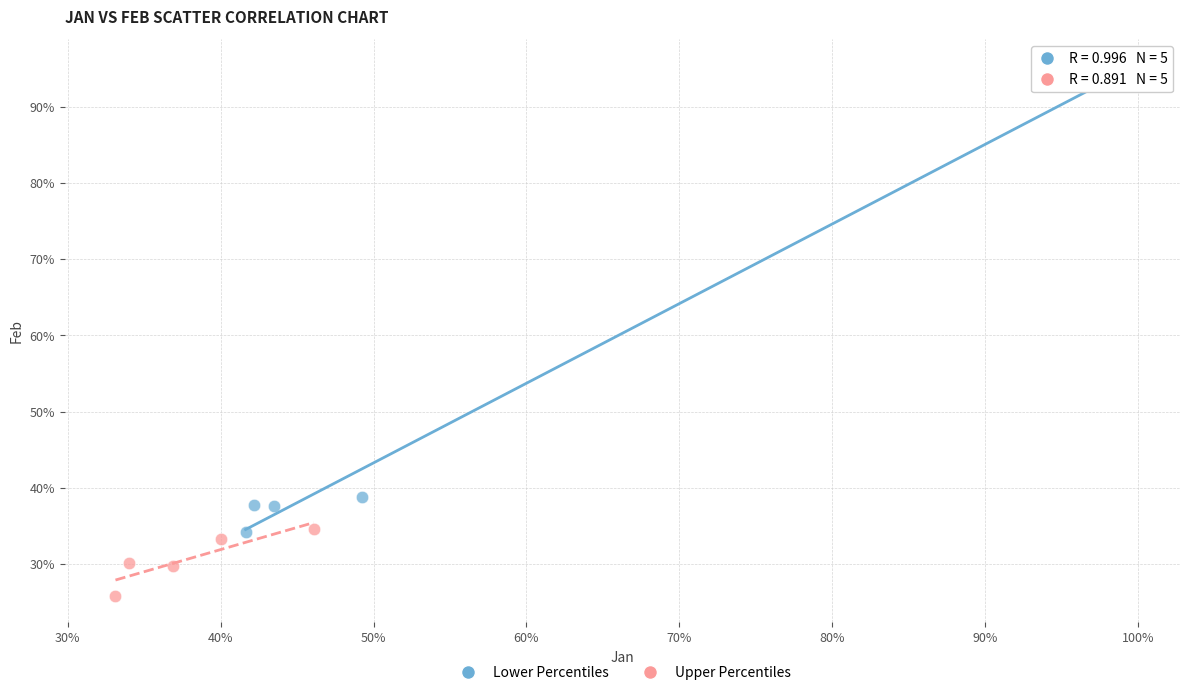

Which series contains the lowest Y value?

Upper Percentiles